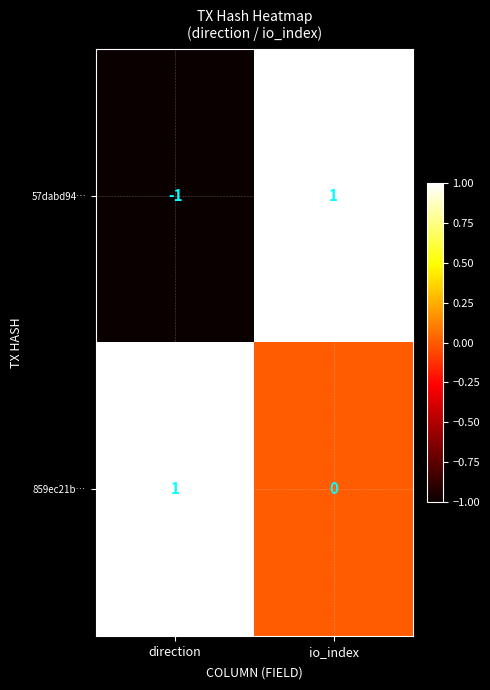

How many values in 57dabd94… are above zero?

1